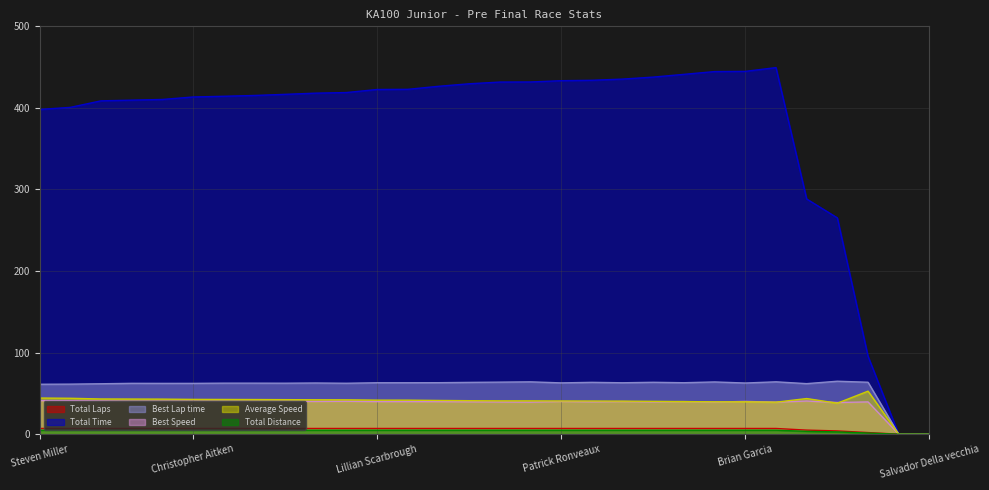

What is the average value of the Total Time series?

375.3